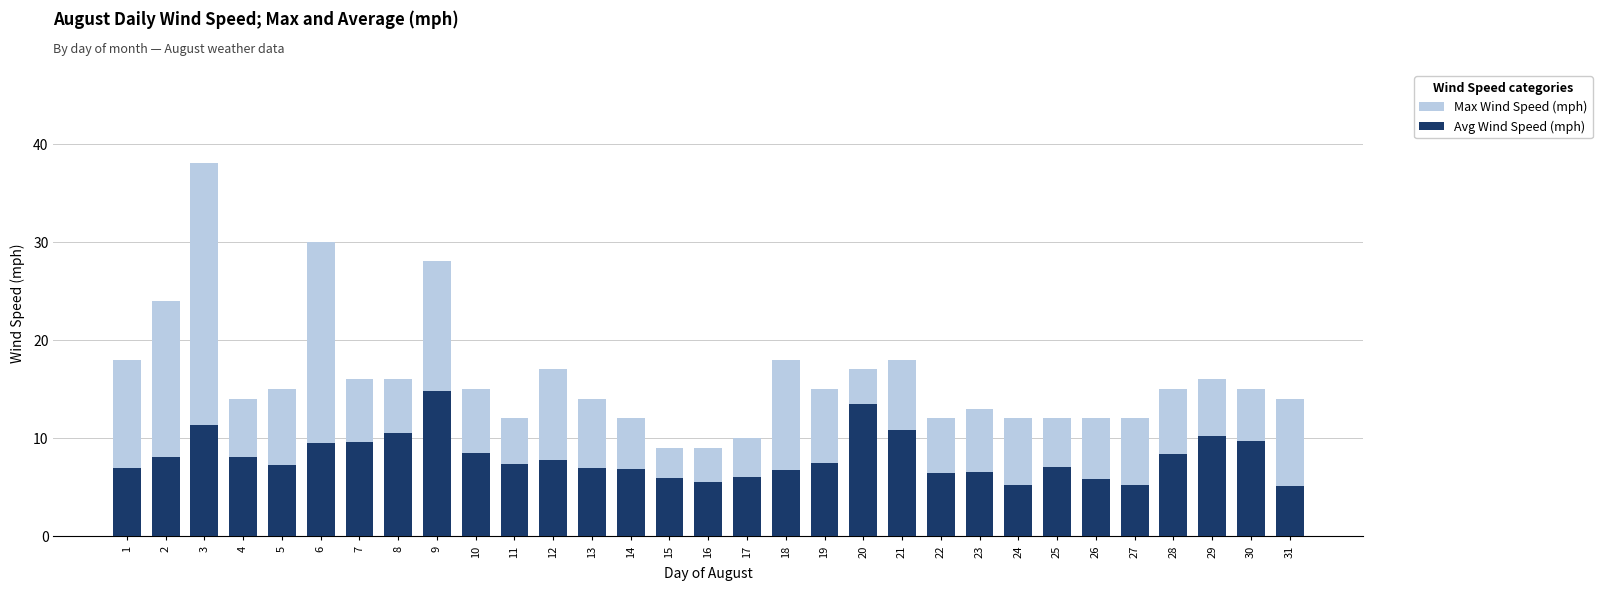

True or false: Max Wind Speed (mph) has a value of 24.0 at 2.

True